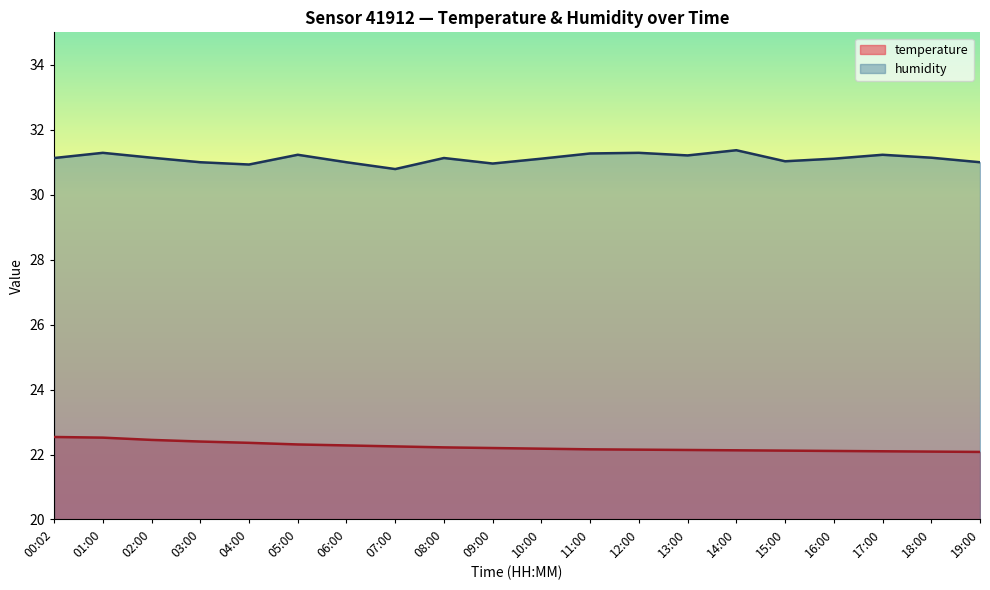

Reading left to right, list all the values displayed in this chart.

temperature: 22.5	22.5	22.4	22.4	22.4	22.3	22.3	22.2	22.2	22.2	22.2	22.2	22.1	22.1	22.1	22.1	22.1	22.1	22.1	22.1
humidity: 31.1	31.3	31.1	31.0	30.9	31.2	31.0	30.8	31.1	31.0	31.1	31.3	31.3	31.2	31.4	31.0	31.1	31.2	31.1	31.0